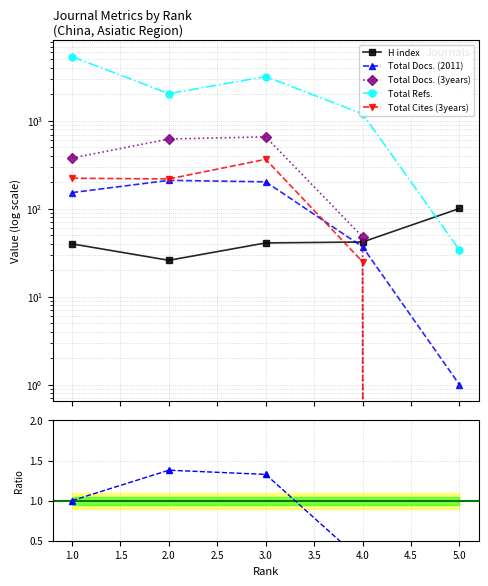

Between 1 and 3, which series saw the biggest shift?

Total Refs.